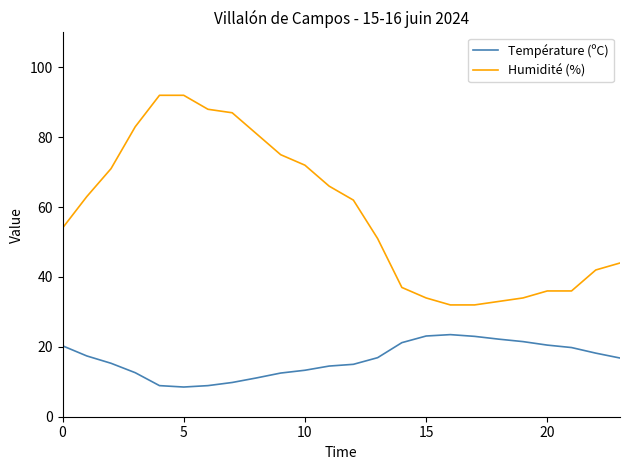

True or false: Humidité (%) and Température (ºC) cross at least once.

False